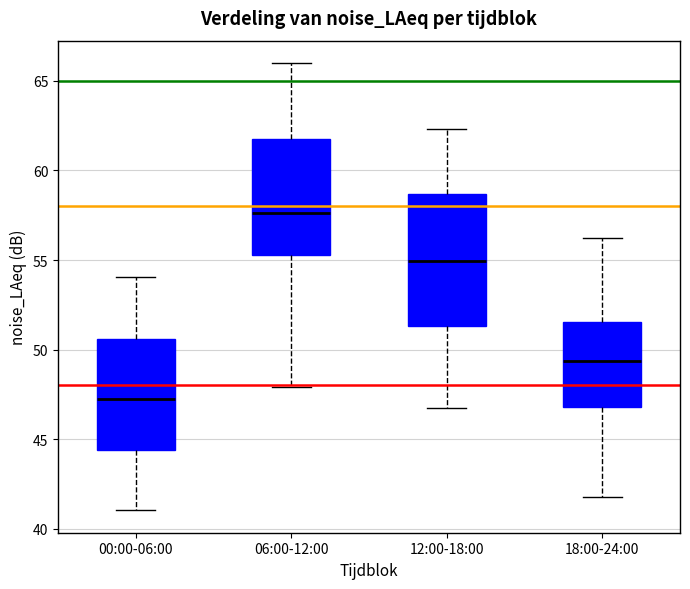

Reading left to right, transcribe this box plot: for each box, give where its median line is, the range the box spans, and where its two whiskers end, as read against the y-axis. The values are not printed on the chart, so give them approximately, as read against the axis.

00:00-06:00: median 47.0, box 44.5 to 50.5, whiskers 41.0 to 54.0
06:00-12:00: median 57.5, box 55.5 to 61.5, whiskers 48.0 to 66.0
12:00-18:00: median 55.0, box 51.5 to 58.5, whiskers 46.5 to 62.5
18:00-24:00: median 49.5, box 47.0 to 51.5, whiskers 42.0 to 56.5